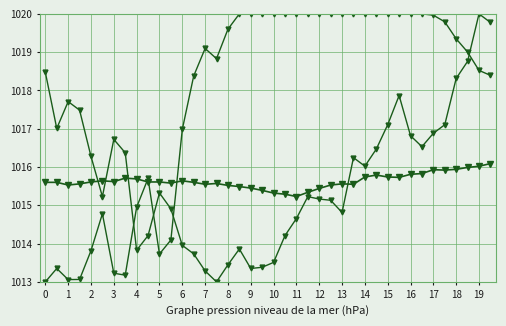

How many lines are shown in the chart?

3